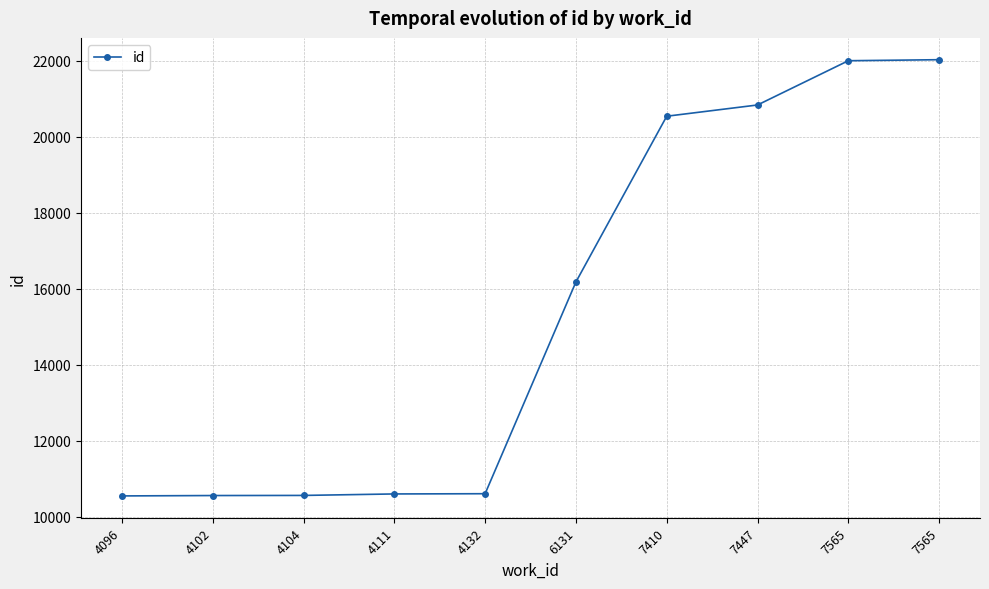

Rank the categories by value from highest to lowest.

7565, 7565, 7447, 7410, 6131, 4132, 4111, 4104, 4102, 4096